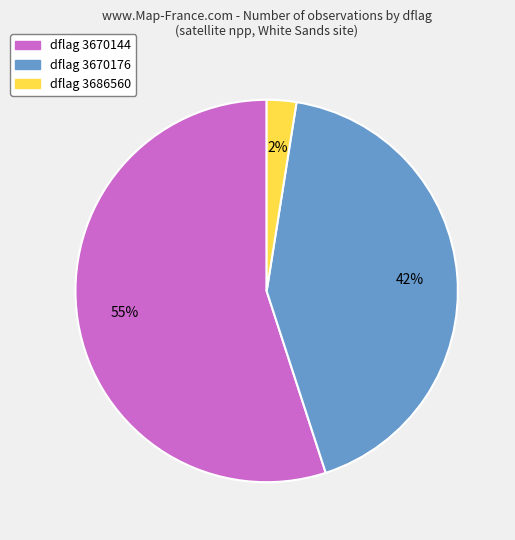

Is there any slice that represents more than half of the pie?

Yes